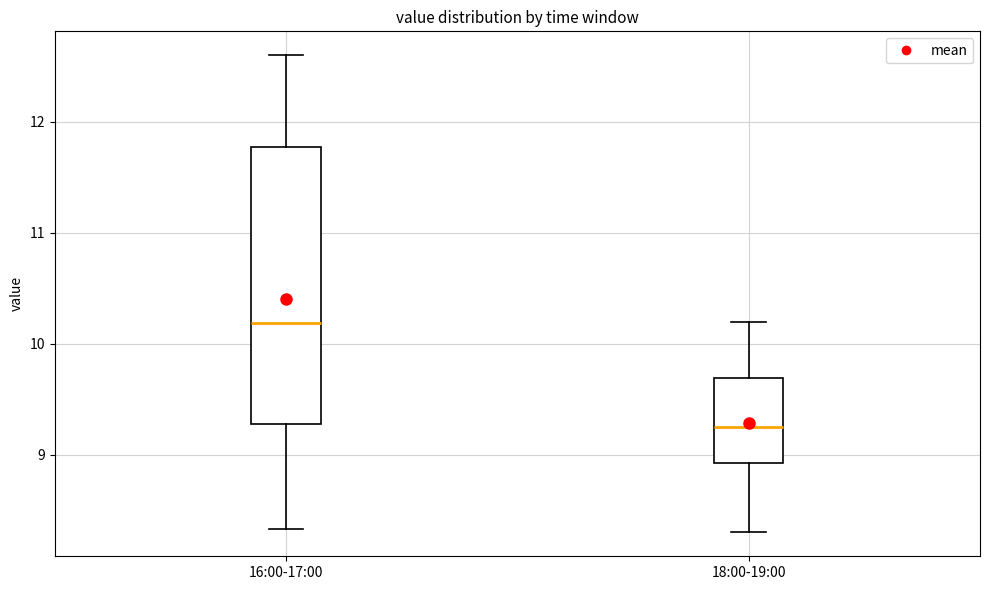

Reading left to right, transcribe this box plot: for each box, give where its median line is, the range the box spans, and where its two whiskers end, as read against the y-axis. The values are not printed on the chart, so give them approximately, as read against the axis.

16:00-17:00: median 10.2, box 9.3 to 11.8, whiskers 8.3 to 12.6
18:00-19:00: median 9.3, box 8.9 to 9.7, whiskers 8.3 to 10.2